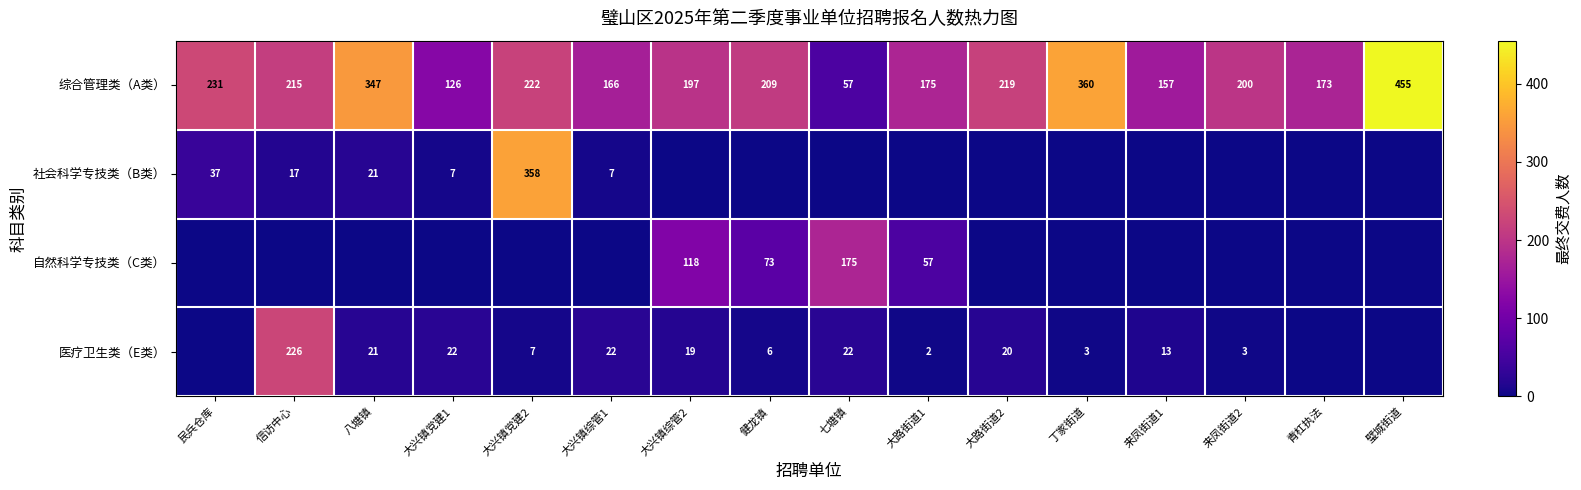

What value does the 综合管理类（A类） series have at 大路街道2, to the nearest 50?

200